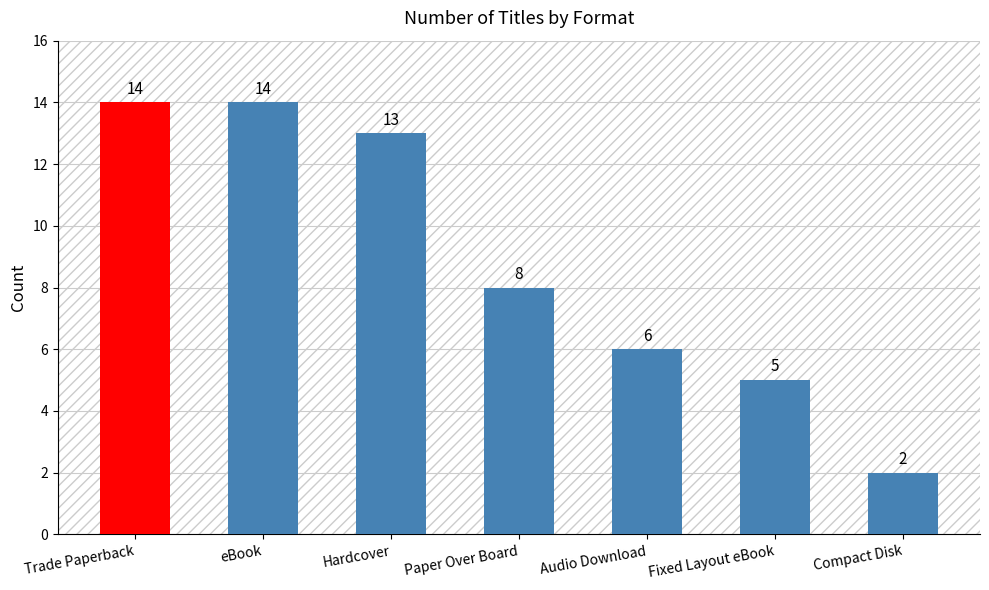

What is the label of the 3rd bar from the left?

Hardcover